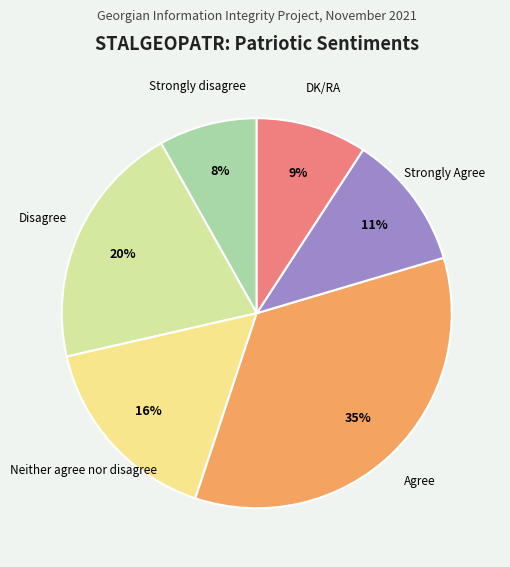

Which has a higher value, Strongly Agree or Disagree?

Disagree